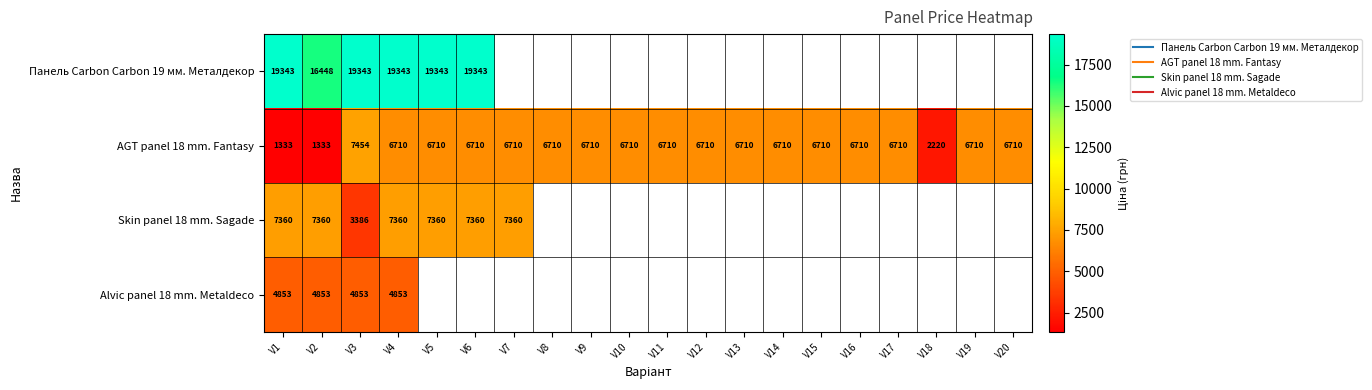

At which label is AGT panel 18 mm. Fantasy closest to 4393?

V18